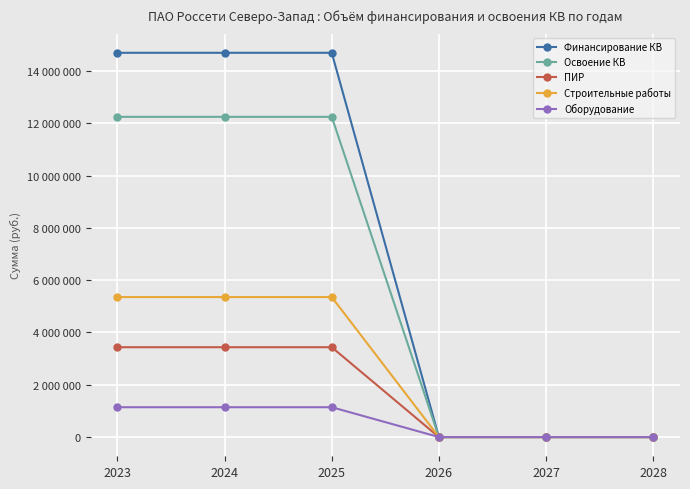

Is this an area chart (filled region under the line)?

No